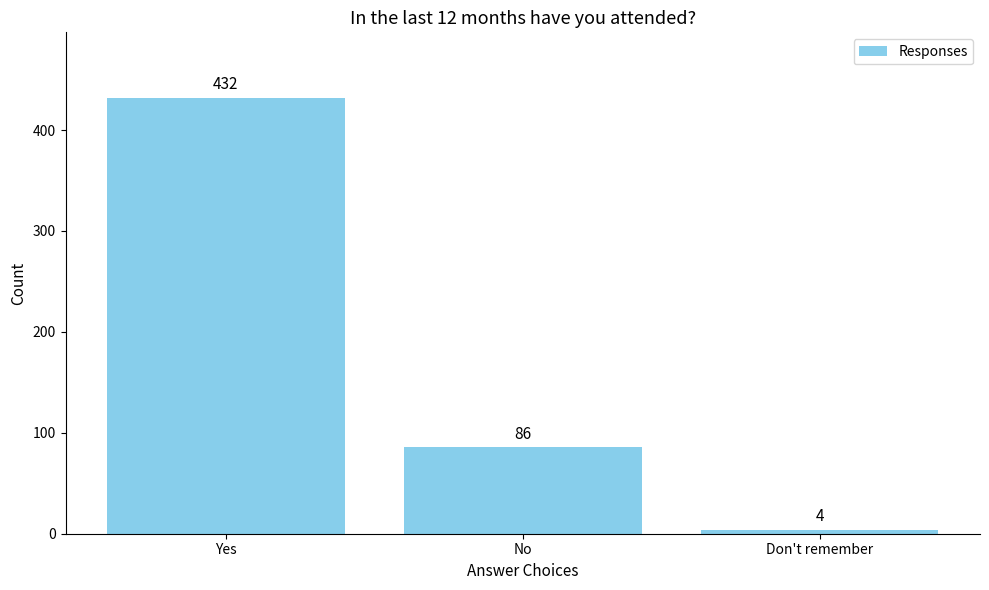

At which label is the value closest to 218?

No